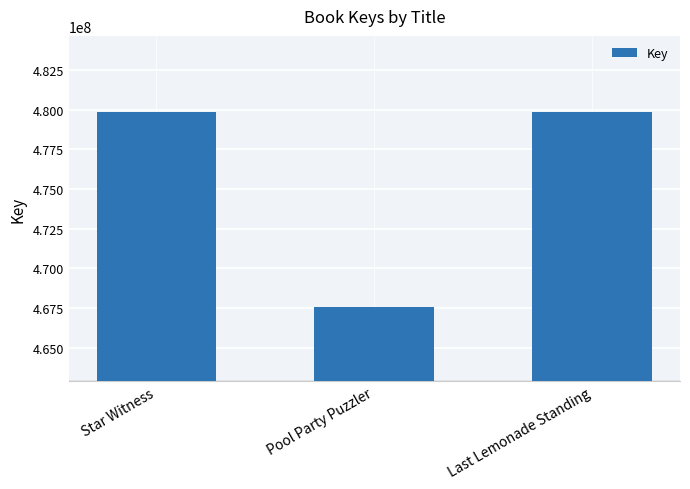

Where does the data first go above 479838212?

Star Witness